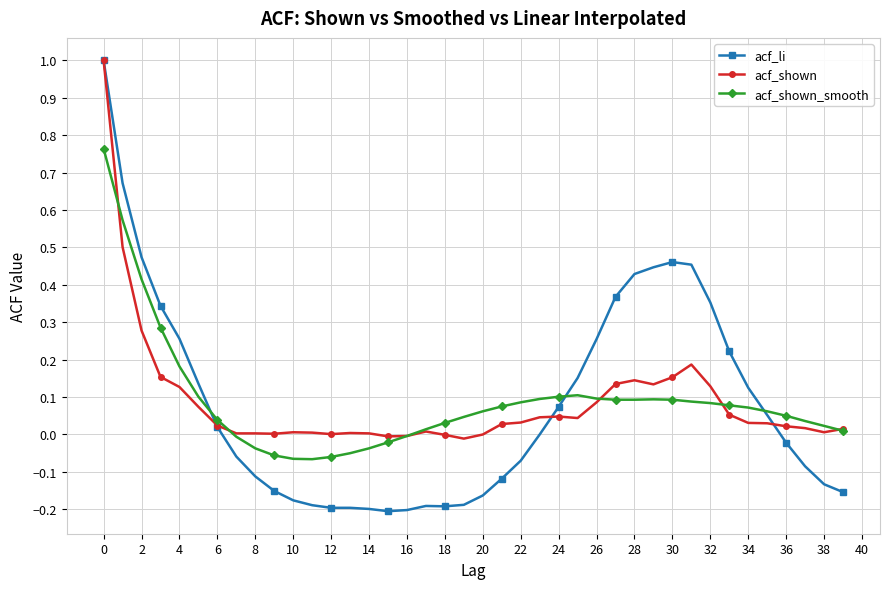

What is the maximum value shown in the chart?

1.0